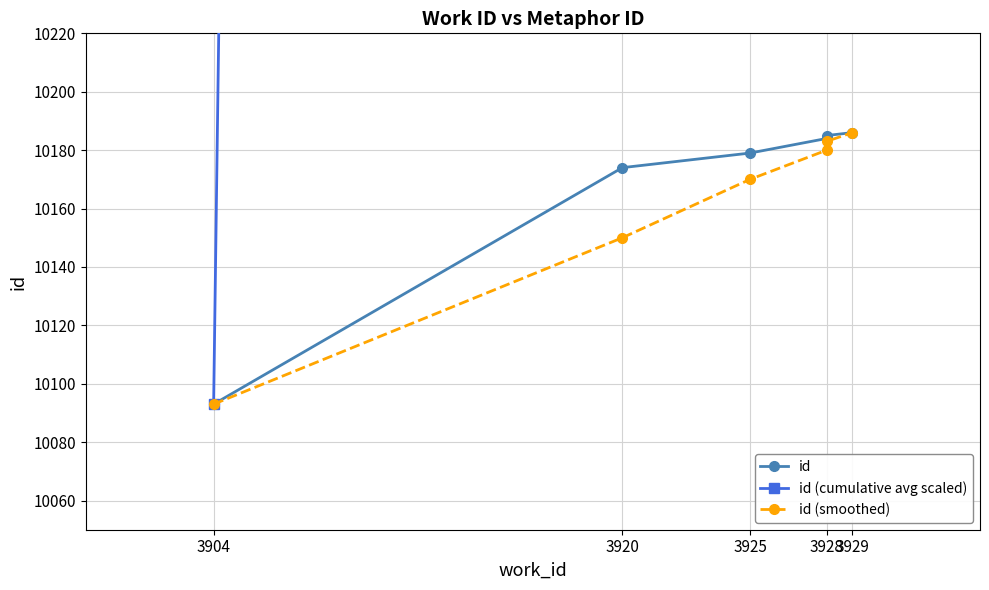

Rank the series by their maximum value, from lowest to highest.

id, id (smoothed), id (cumulative avg scaled)